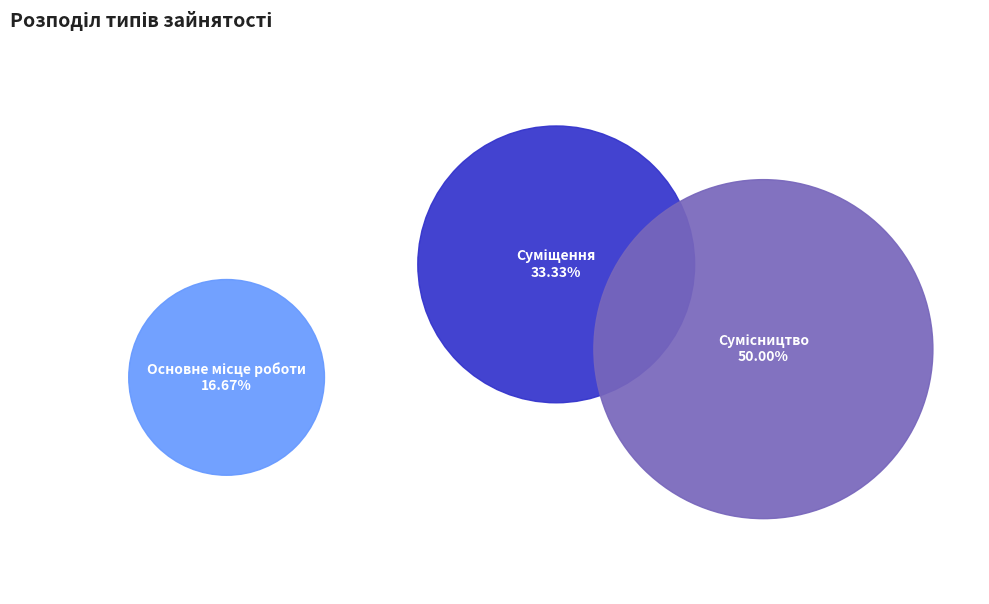

Combined, do Сумісництво and Основне місце роботи account for over 50%?

Yes